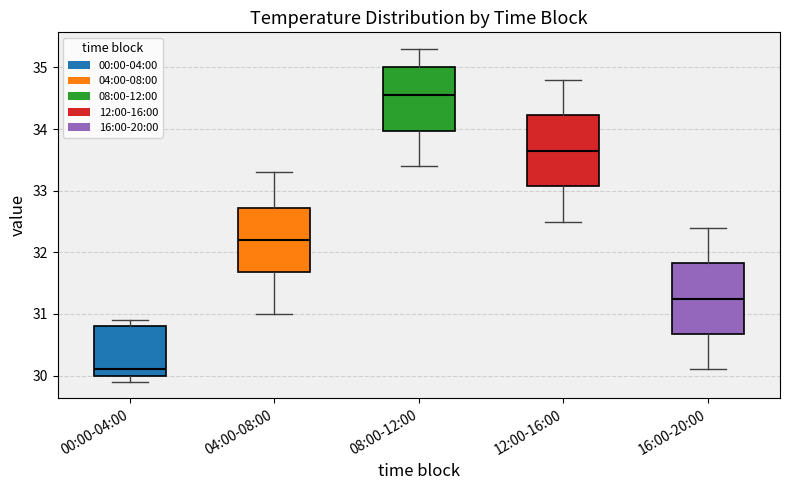

Reading left to right, transcribe this box plot: for each box, give where its median line is, the range the box spans, and where its two whiskers end, as read against the y-axis. The values are not printed on the chart, so give them approximately, as read against the axis.

00:00-04:00: median 30.1, box 30.0 to 30.8, whiskers 29.9 to 30.9
04:00-08:00: median 32.2, box 31.7 to 32.7, whiskers 31.0 to 33.3
08:00-12:00: median 34.6, box 34.0 to 35.0, whiskers 33.4 to 35.3
12:00-16:00: median 33.7, box 33.1 to 34.2, whiskers 32.5 to 34.8
16:00-20:00: median 31.3, box 30.7 to 31.8, whiskers 30.1 to 32.4